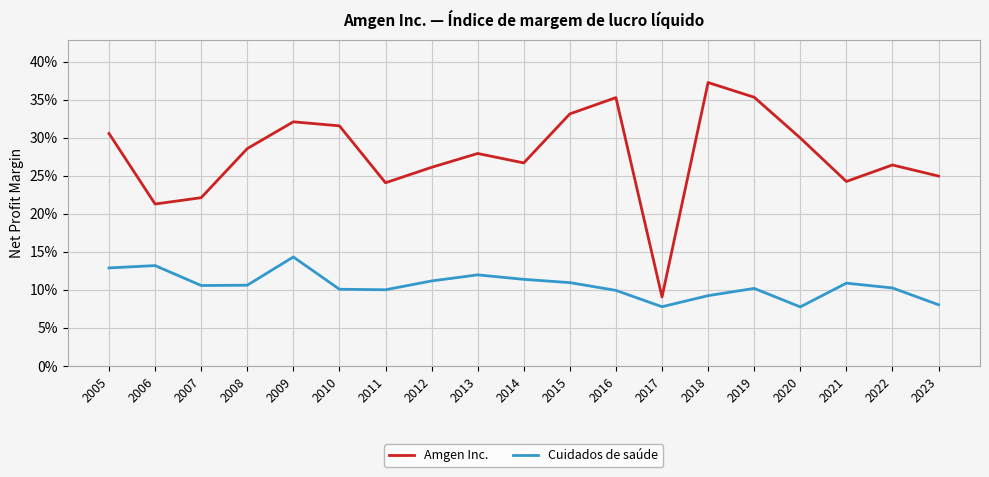

True or false: Cuidados de saúde and Amgen Inc. intersect in this chart.

False